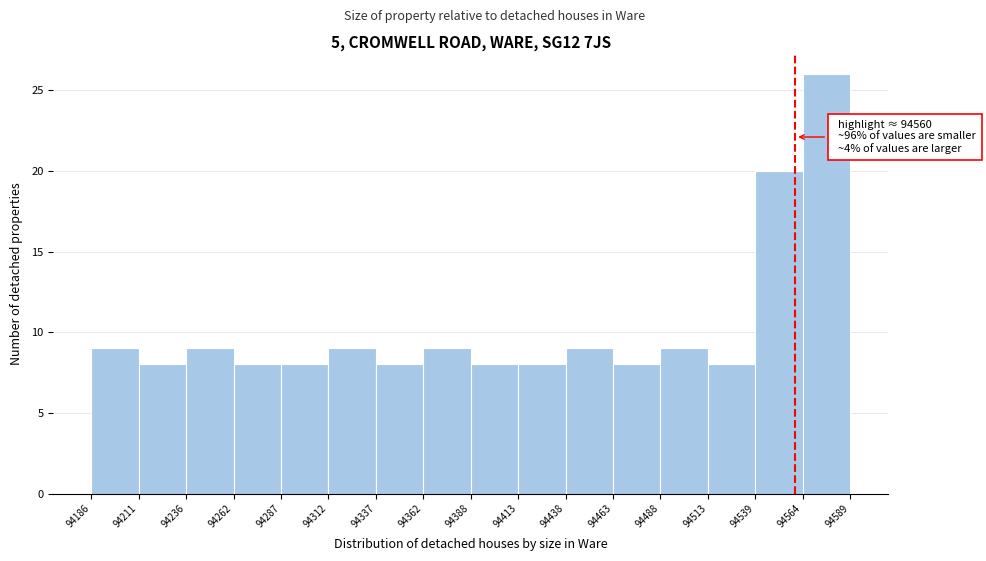

Which range on the x-axis has the tallest bar?

94564 to 94589